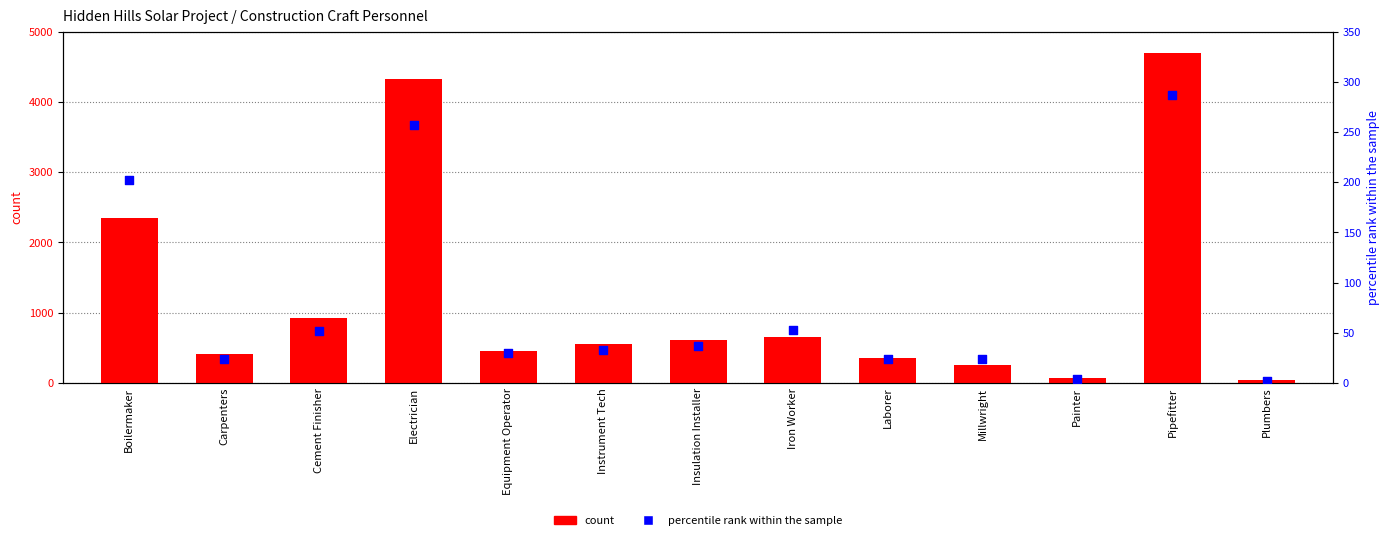

At which category is the sum across all series the highest?

Pipefitter